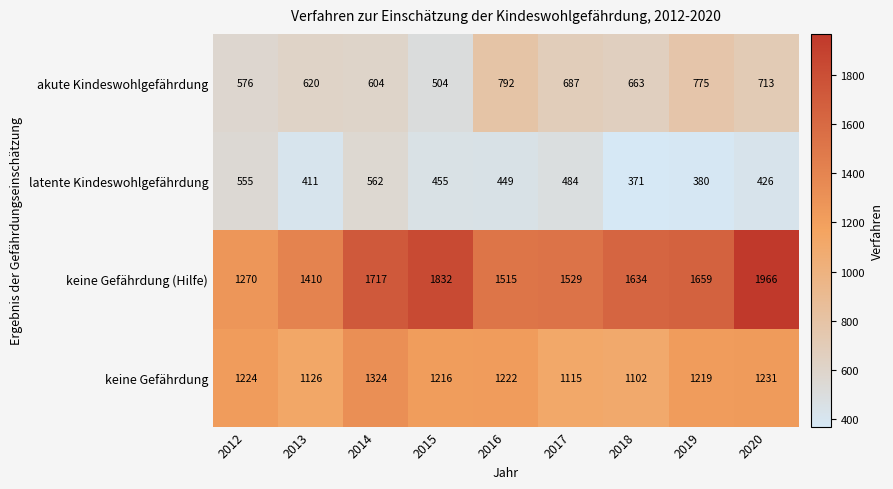

At which label is akute Kindeswohlgefährdung closest to 648?

2018